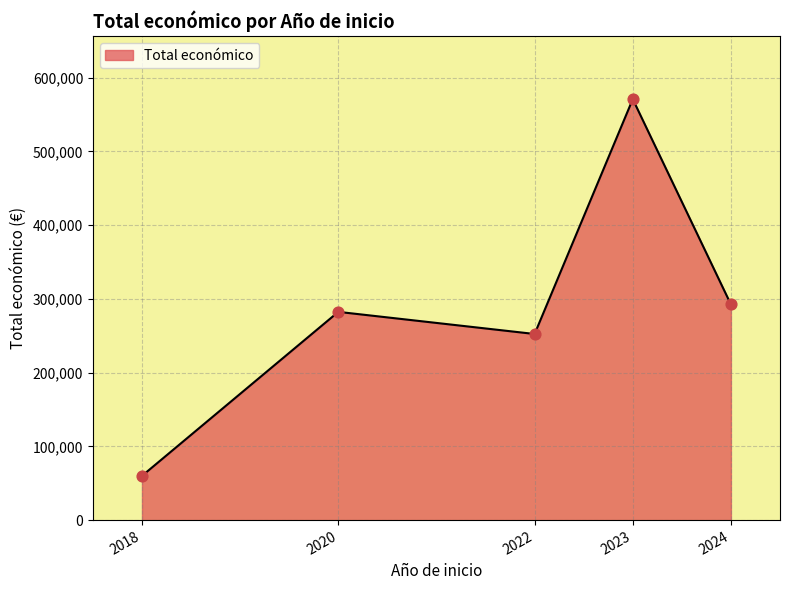

Between 2023 and 2018, which is larger?

2023